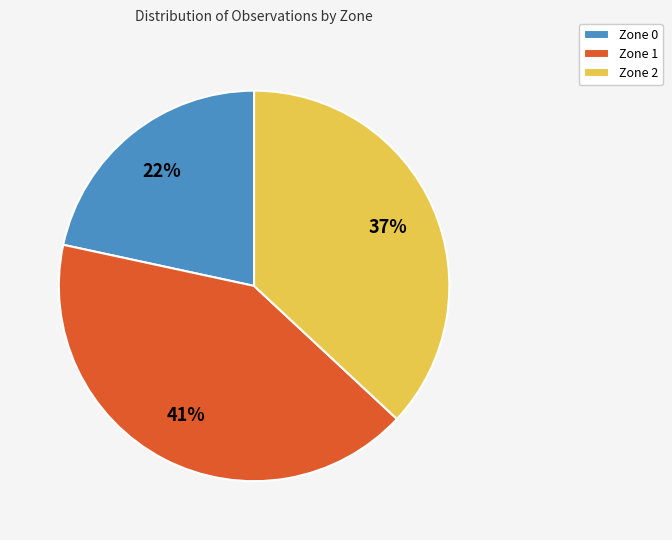

Approximately how many times larger is the value at Zone 2 compared to Zone 1?

0.9